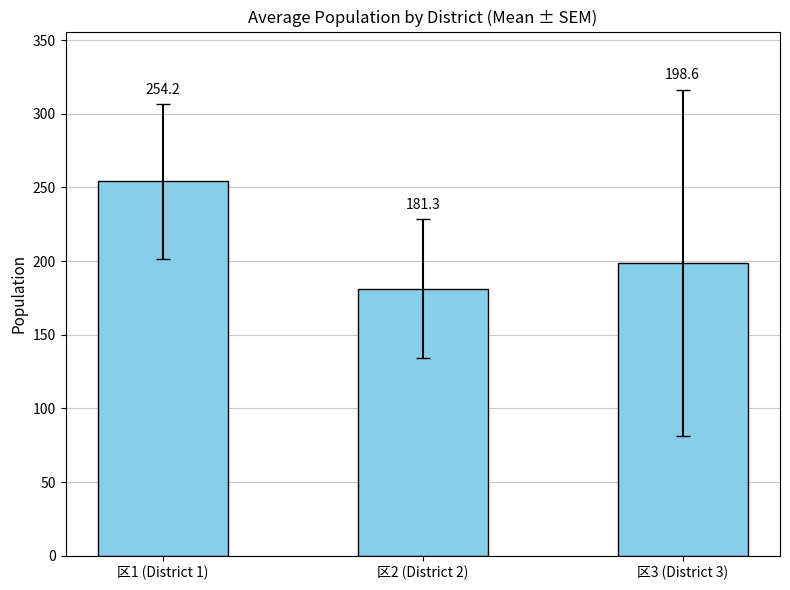

Approximately how many times larger is the value at 区1 (District 1) compared to 区2 (District 2)?

1.4